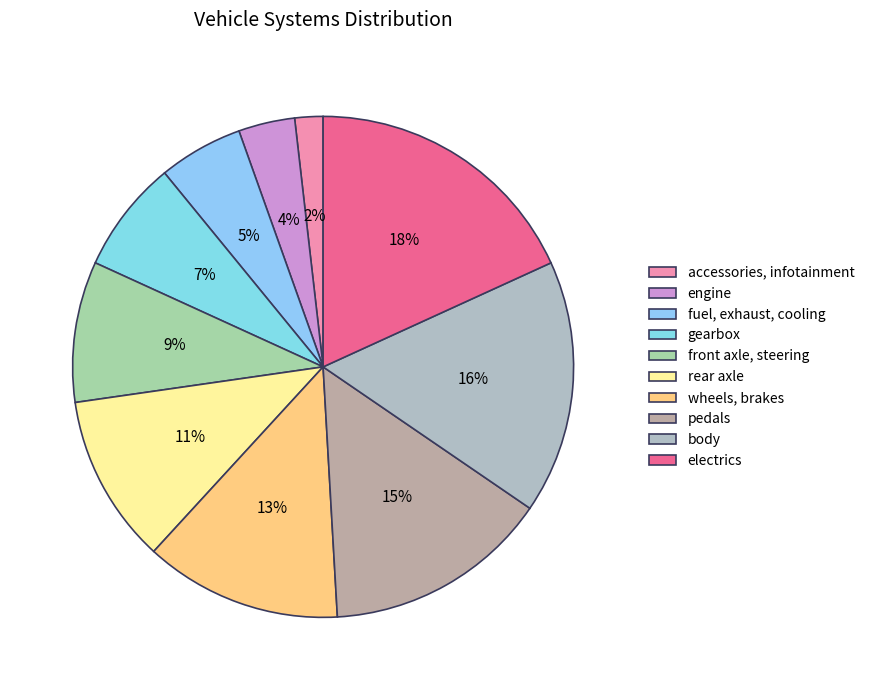

Does any single category account for the majority?

No